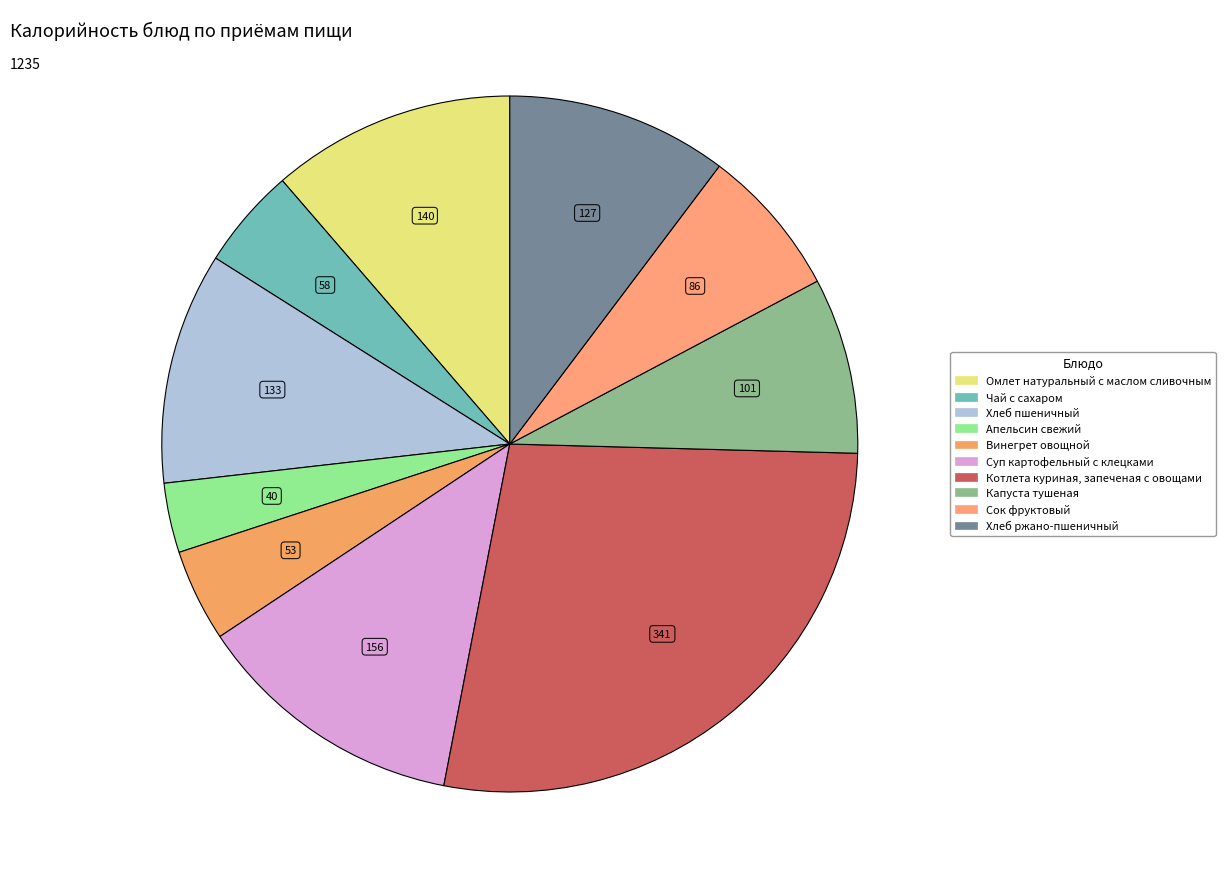

How many segments does this pie chart have?

10